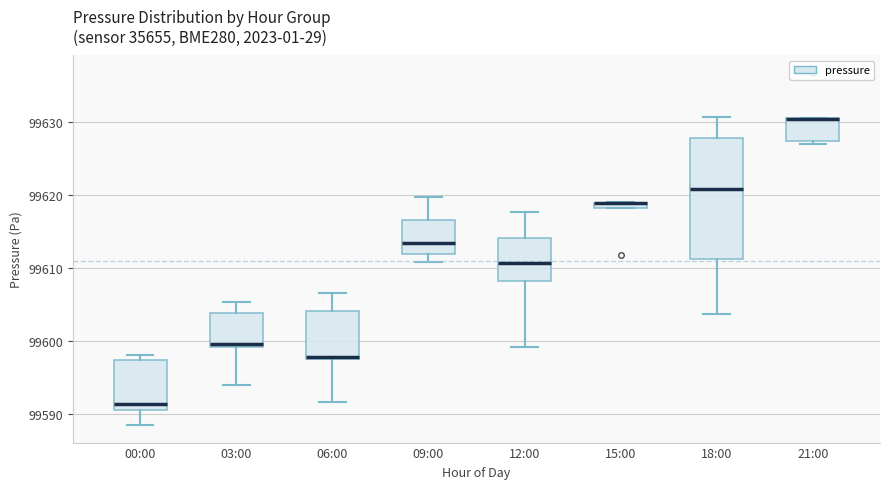

Where is the lower edge of the box for 12:00 on the y-axis? The values are not printed on the chart, so give them approximately, as read against the axis.

99608